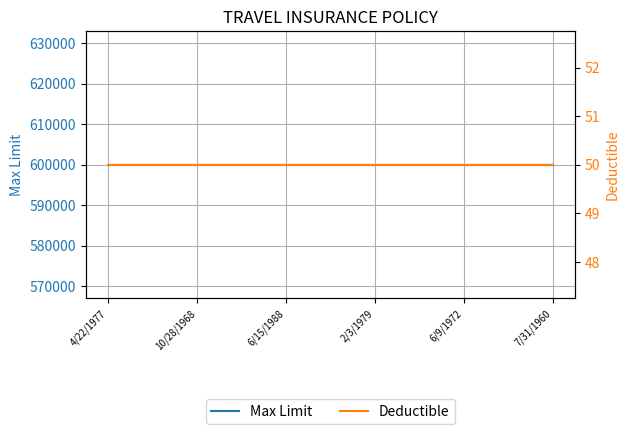

Is this an area chart (filled region under the line)?

No